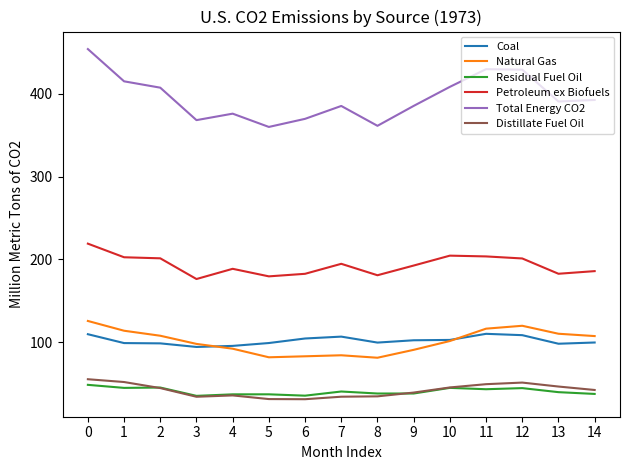

Count the number of data series in this chart.

6